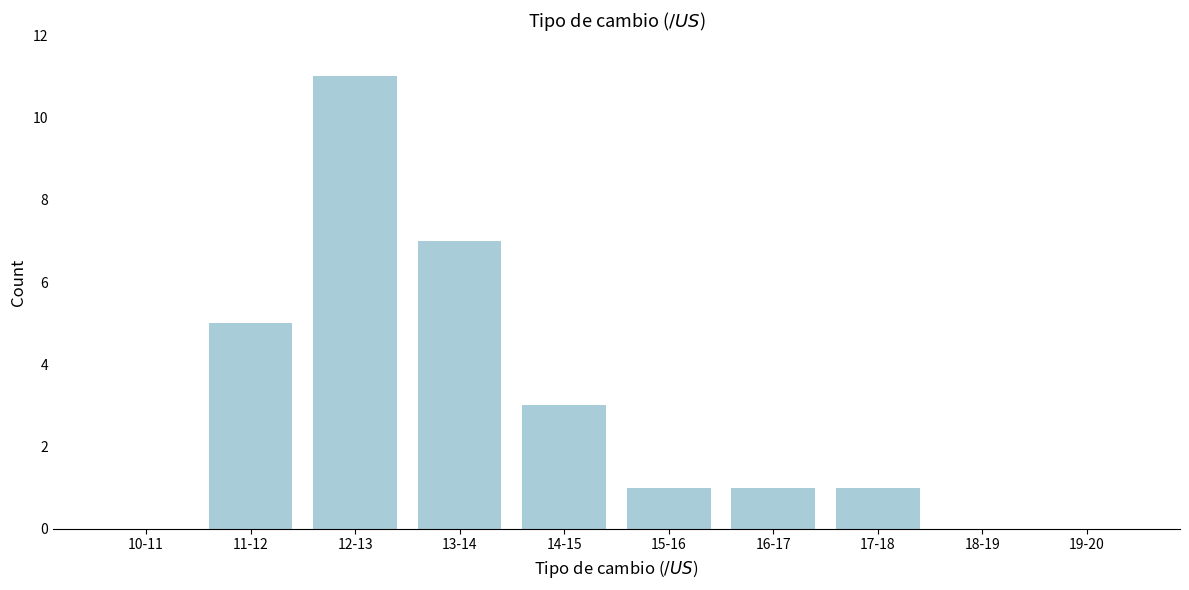

Reading left to right, transcribe all the data shown in this chart.

10-11=0	11-12=5	12-13=11	13-14=7	14-15=3	15-16=1	16-17=1	17-18=1	18-19=0	19-20=0